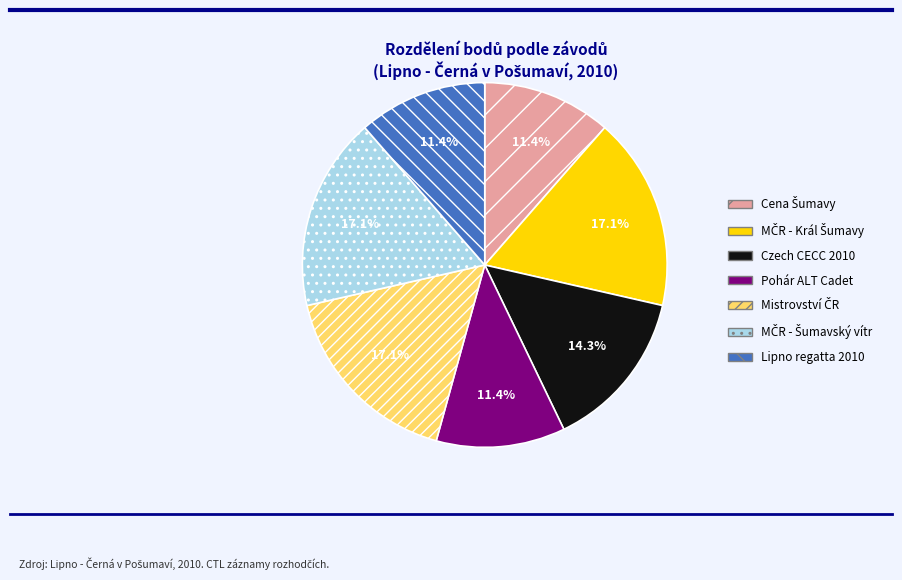

Is there any slice that represents more than half of the pie?

No